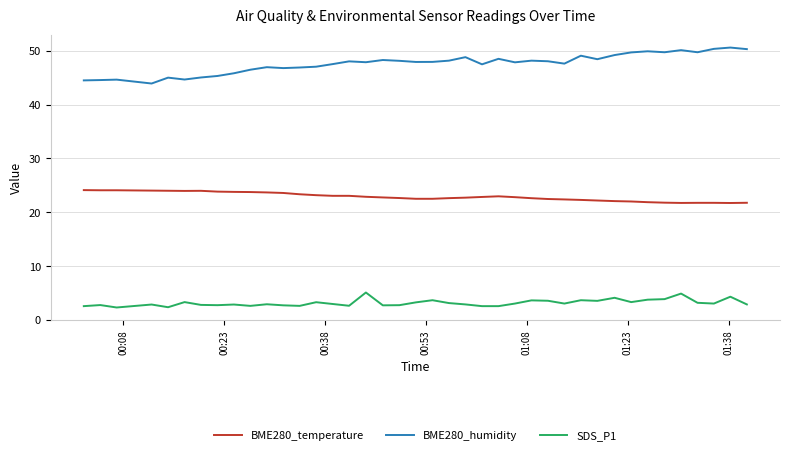

What are all the series names shown in the legend?

BME280_temperature, BME280_humidity, SDS_P1